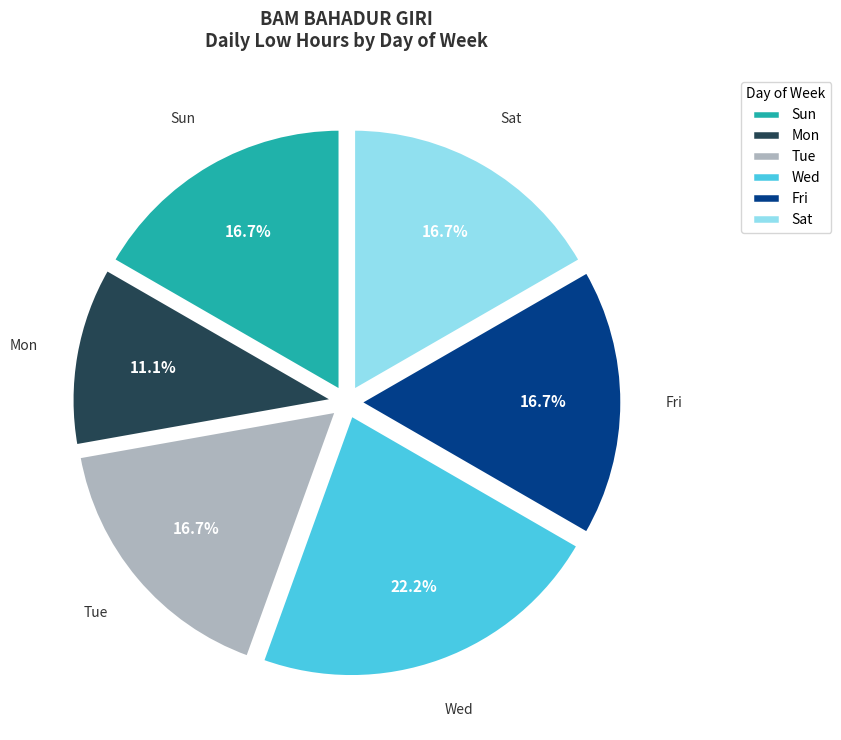

Is Sat the majority of the pie?

No